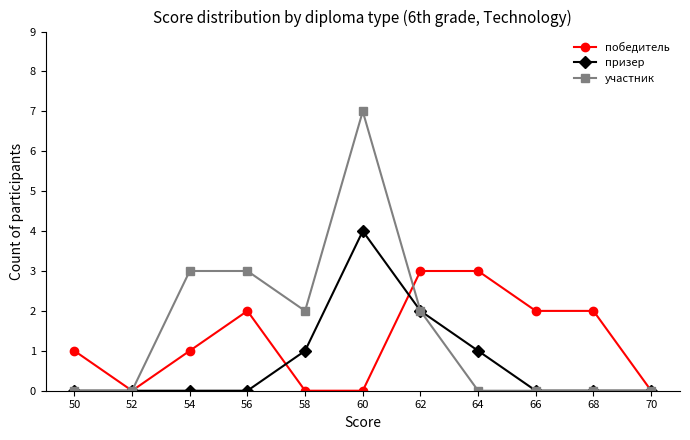

Rank the series at 56 from highest to lowest value.

участник, победитель, призер